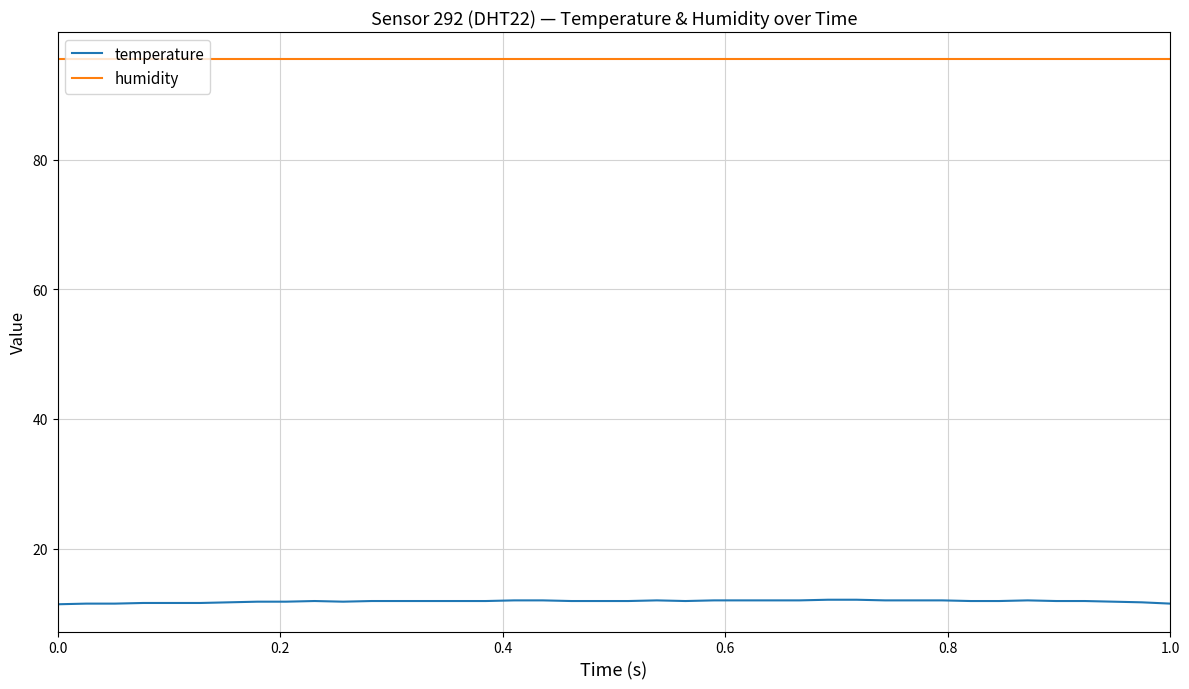

Which series has the widest spread of values?

temperature